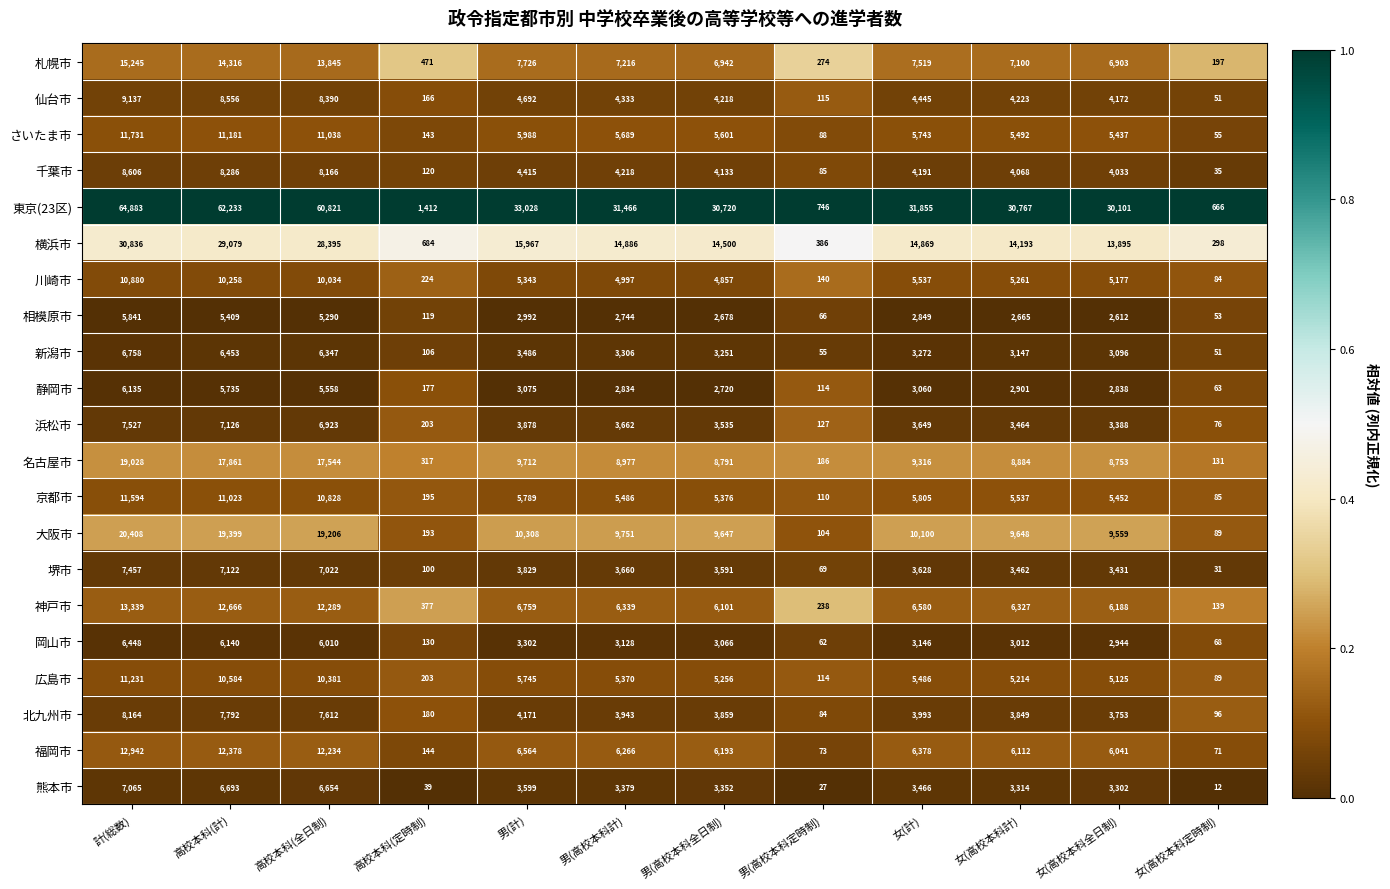

What is the approximate value of 京都市 at 男(高校本科計), to the nearest 10?

5490